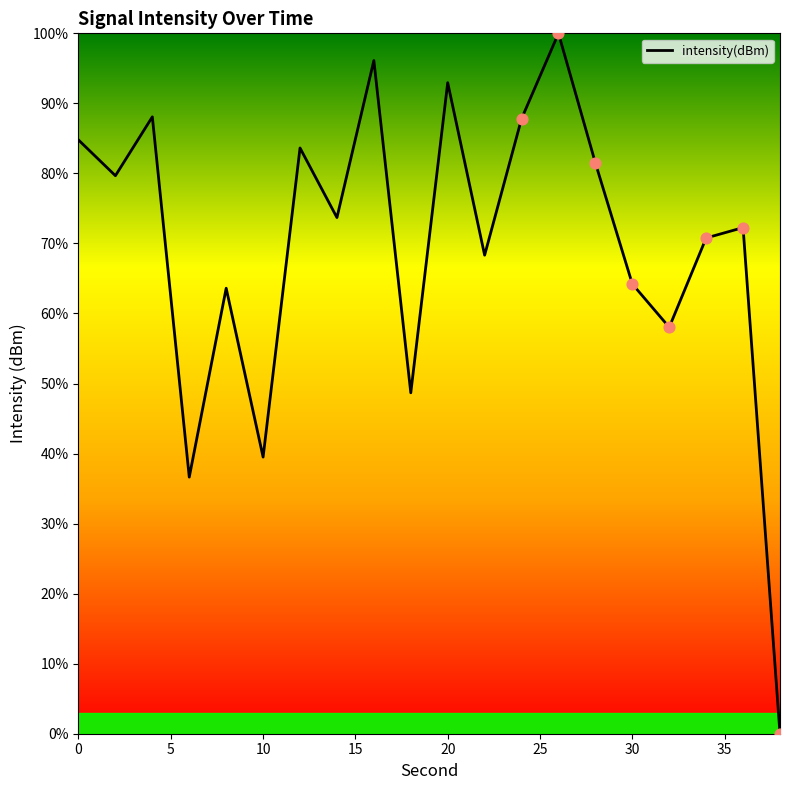

What is the greatest value displayed?

100.0